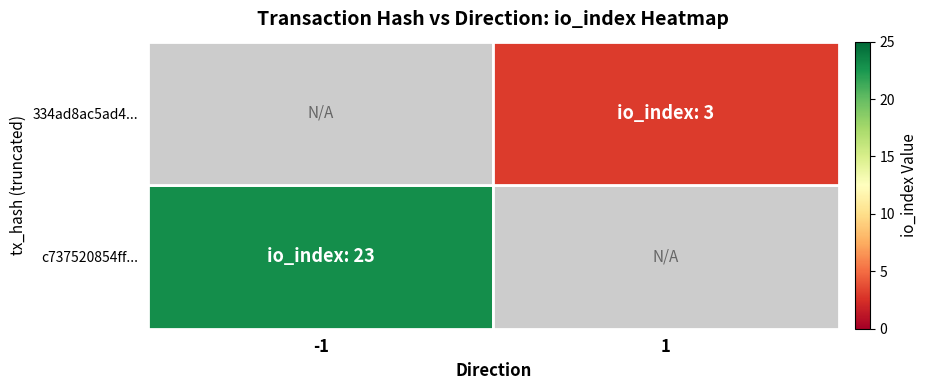

Rank the series at -1 from lowest to highest value.

334ad8ac5ad4..., c737520854ff...